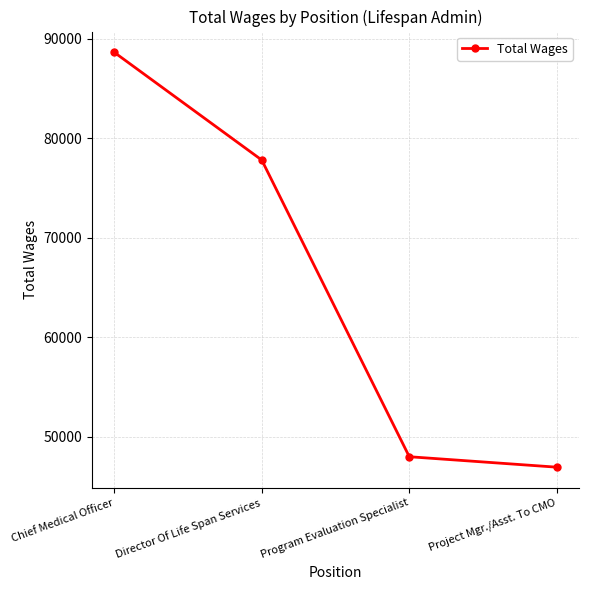

Rank the categories by value from highest to lowest.

Chief Medical Officer, Director Of Life Span Services, Program Evaluation Specialist, Project Mgr./Asst. To CMO